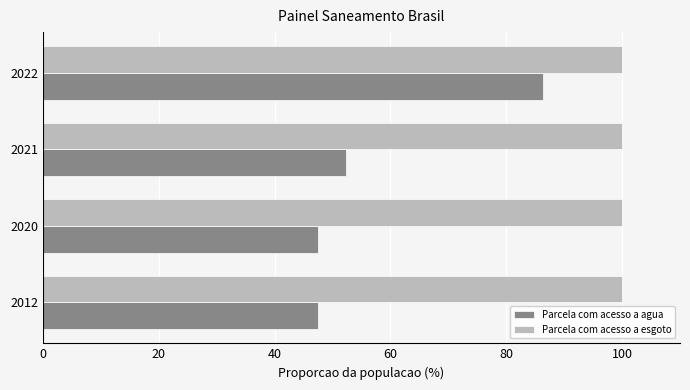

What is the sum of all Parcela com acesso a agua values?

233.8